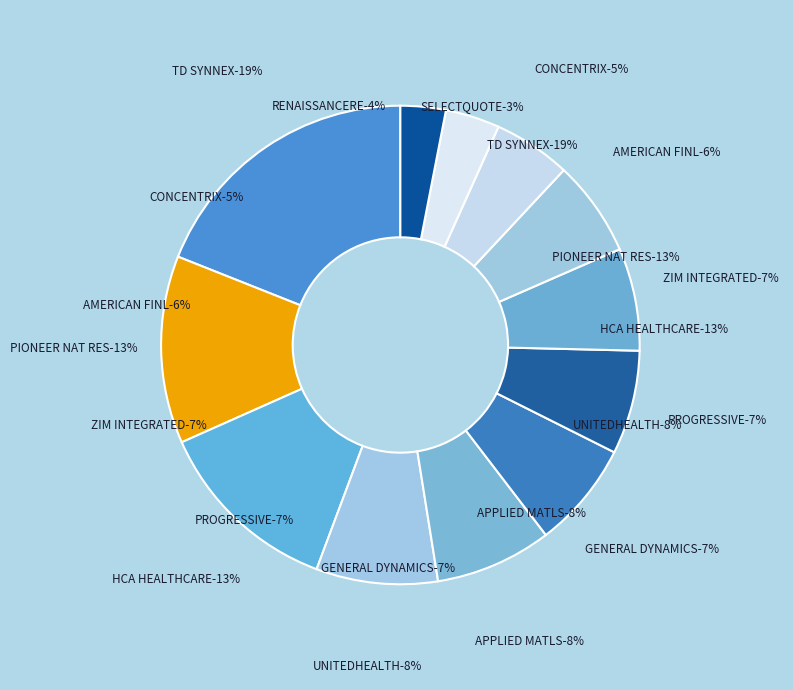

Which category has the smallest portion of the pie?

SELECTQUOTE INC